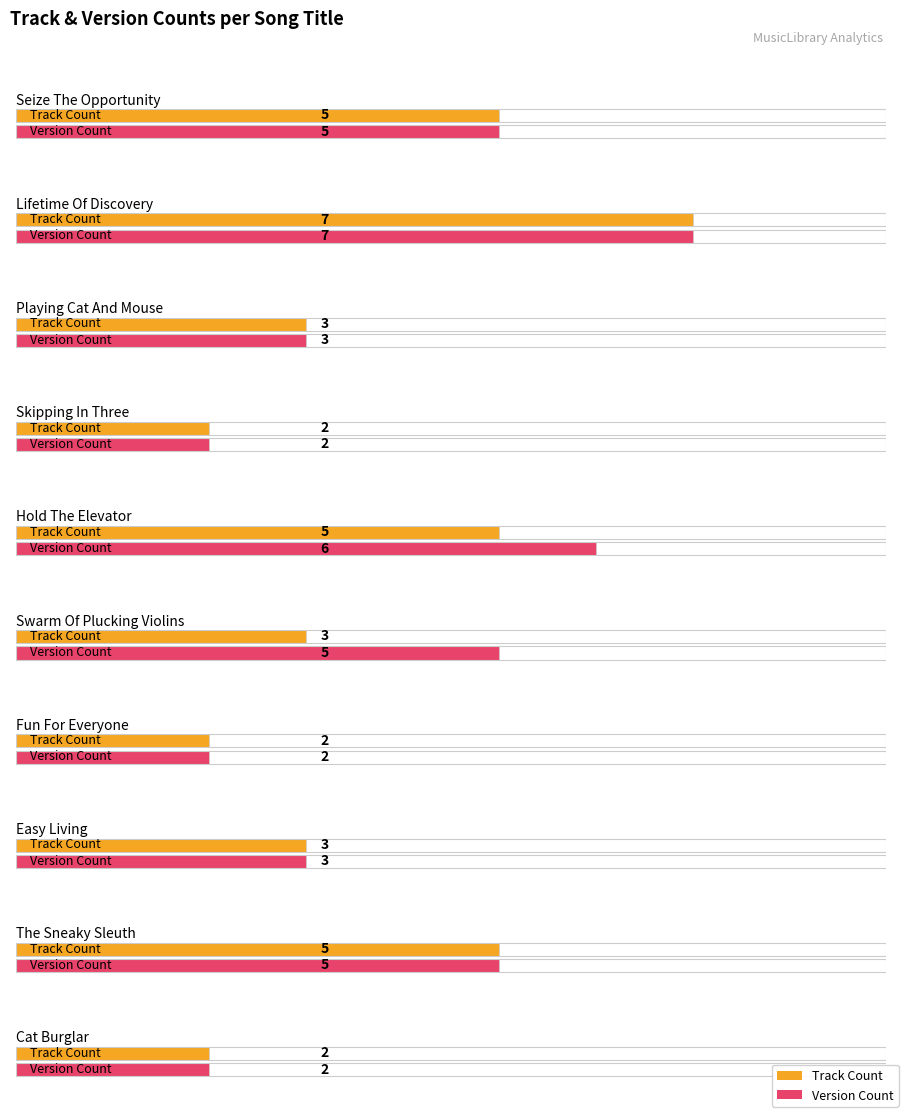

What is the average value of the Track Count series?

4